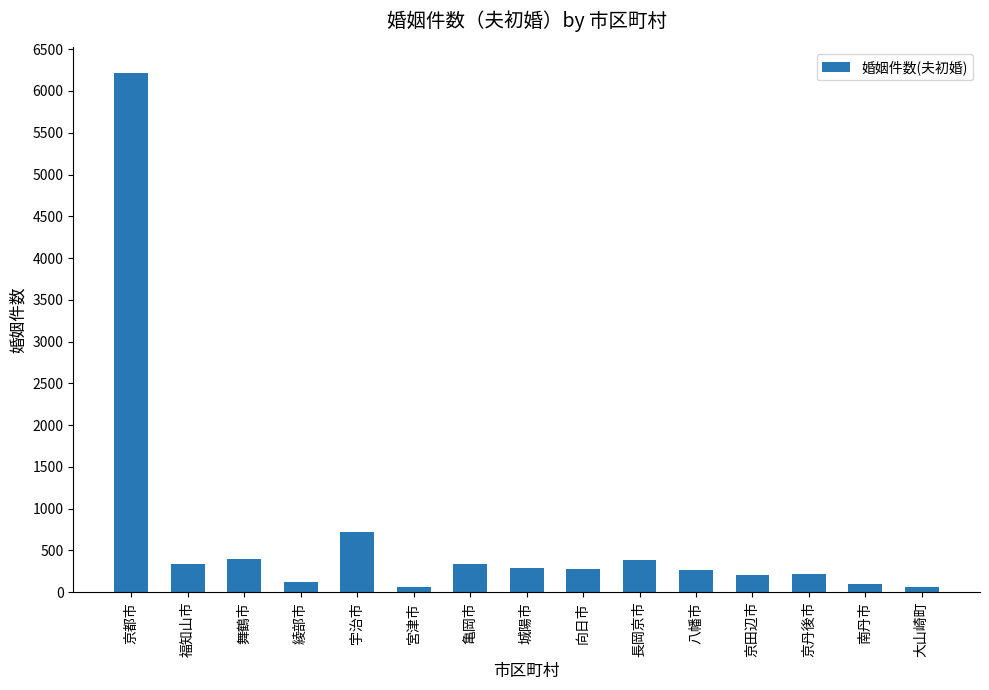

Is it true that the value at 城陽市 is 286?

True